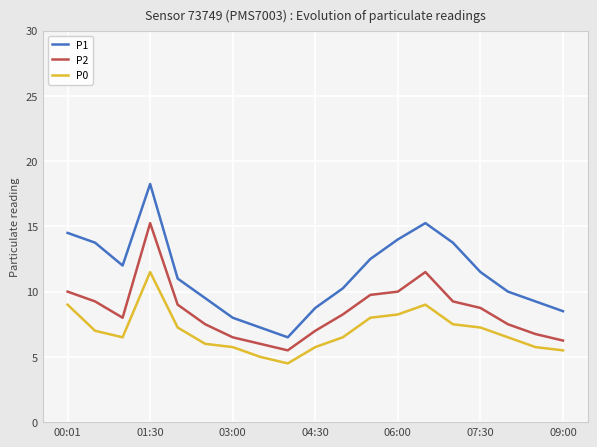

True or false: P2 and P1 intersect in this chart.

False